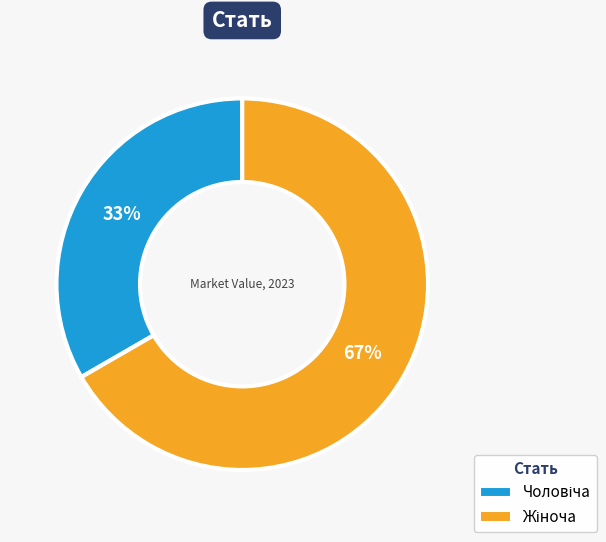

Is there a majority slice in this chart?

Yes